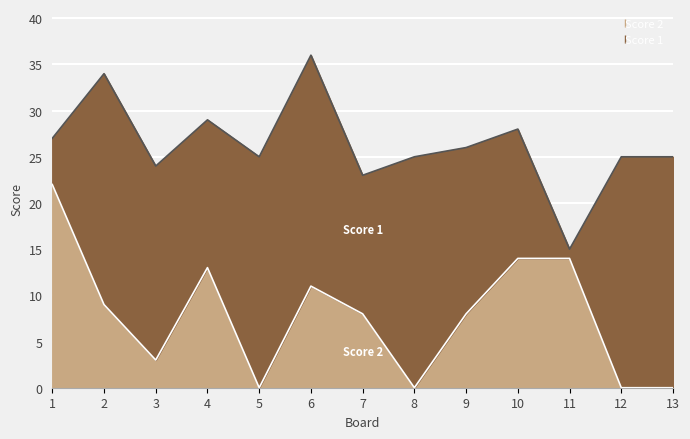

Rank the categories by value from lowest to highest.

5, 8, 12, 13, 3, 7, 9, 2, 6, 4, 10, 11, 1